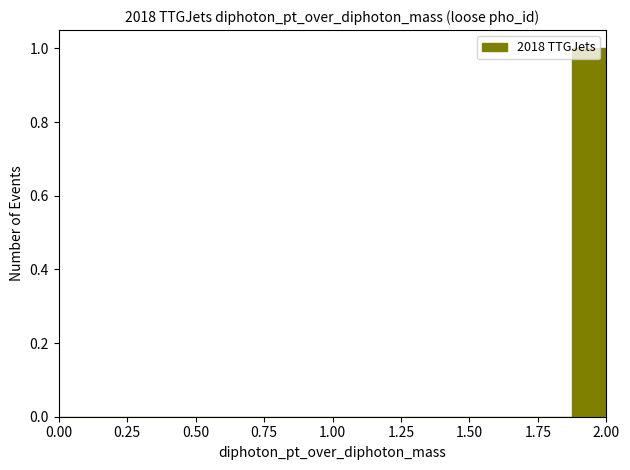

Around what value on the x-axis is the tallest bar? Give the approximate position of its centre, as read against the axis.

1.95